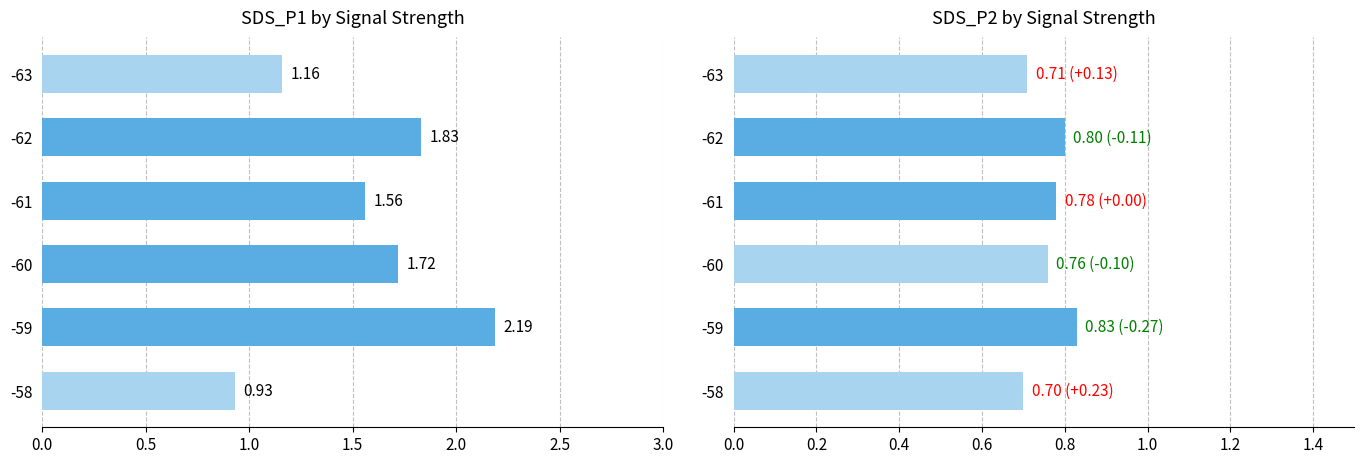

Which series has the widest spread of values?

SDS_P1